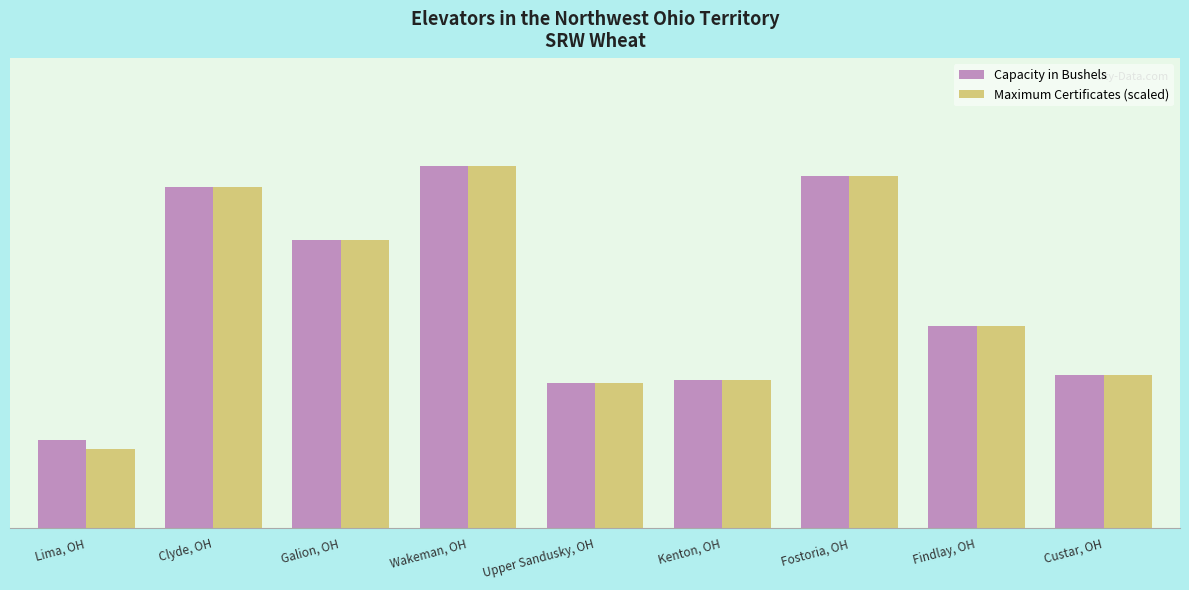

At how many categories does at least one series exceed 2499129?

8